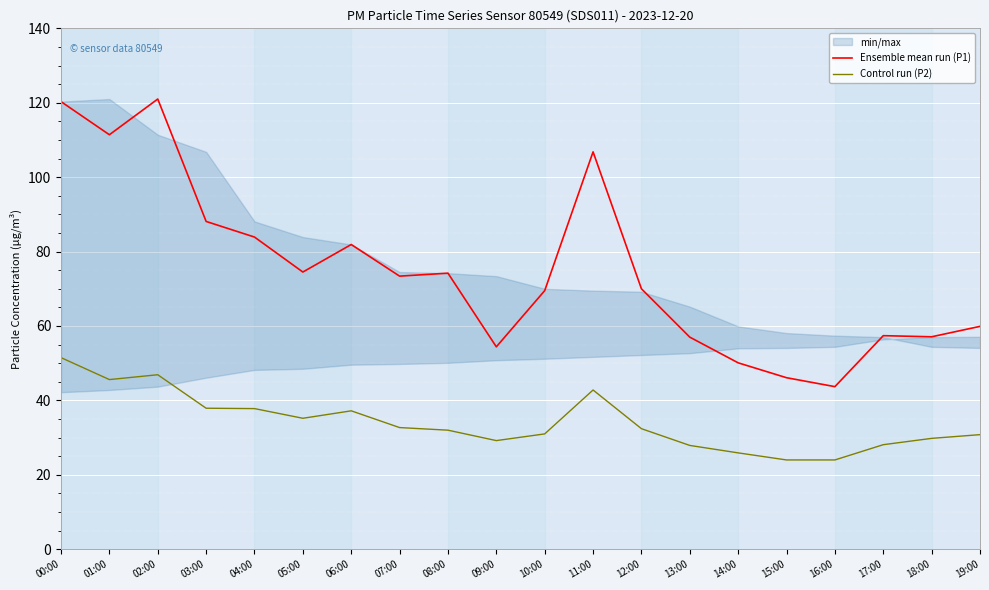

Does the chart display data point markers on the line(s)?

No